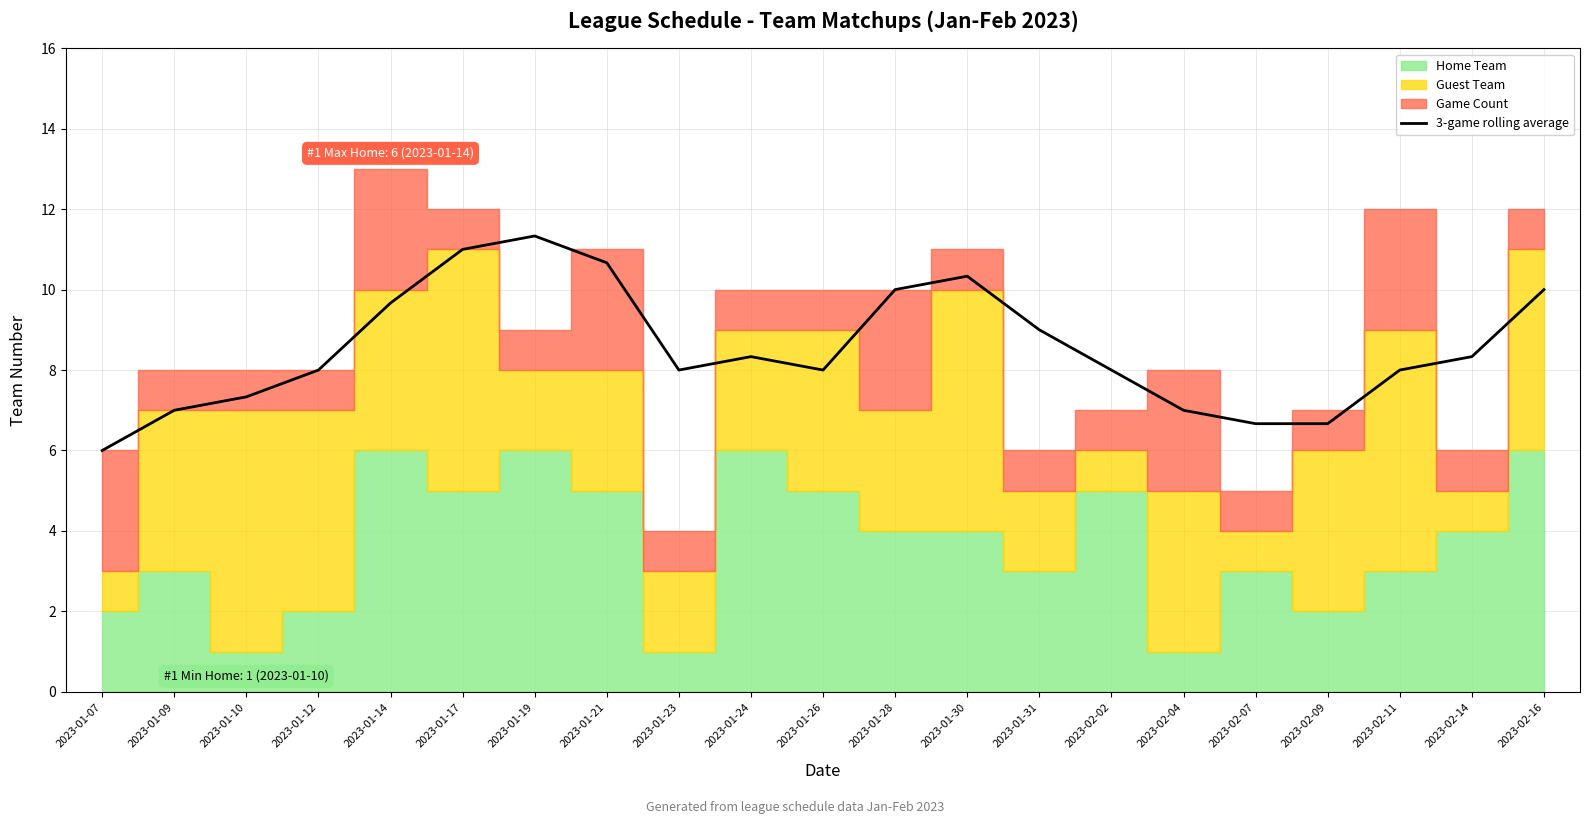

What is the approximate value at 2023-02-07?

6.7